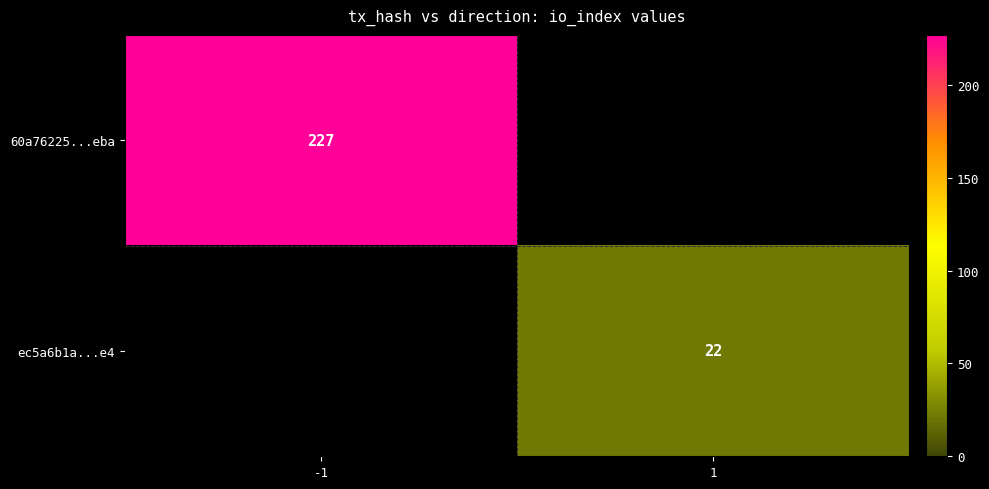

What is the minimum value shown in the chart?

22.0